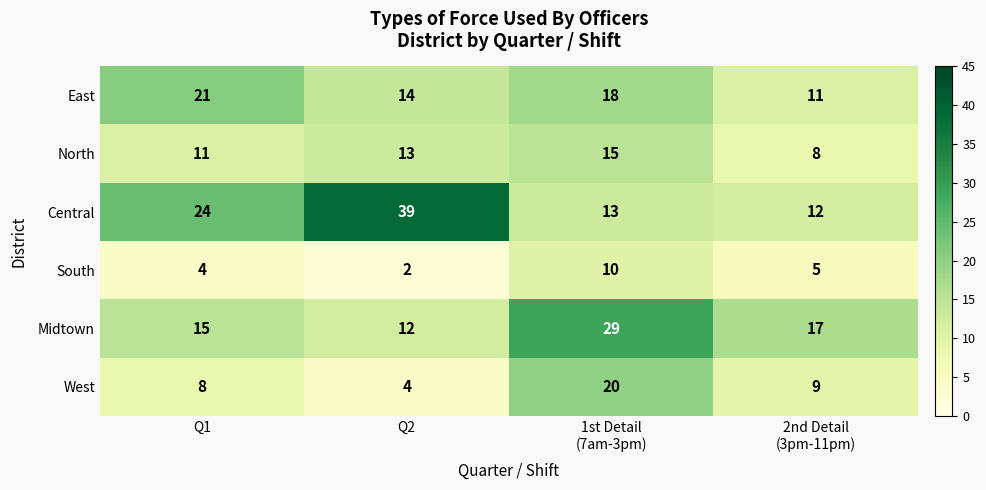

What is the maximum value for North?

15